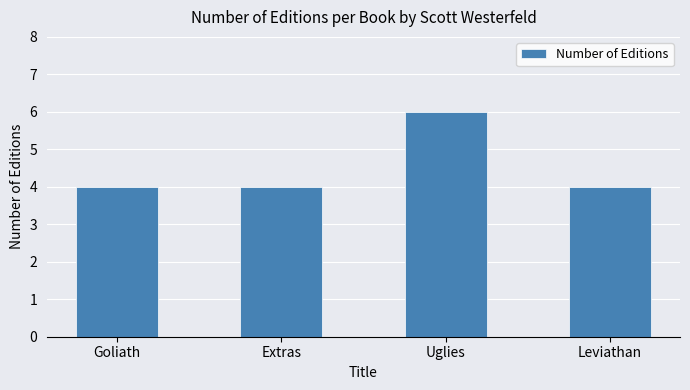

How many bars are there in total?

4